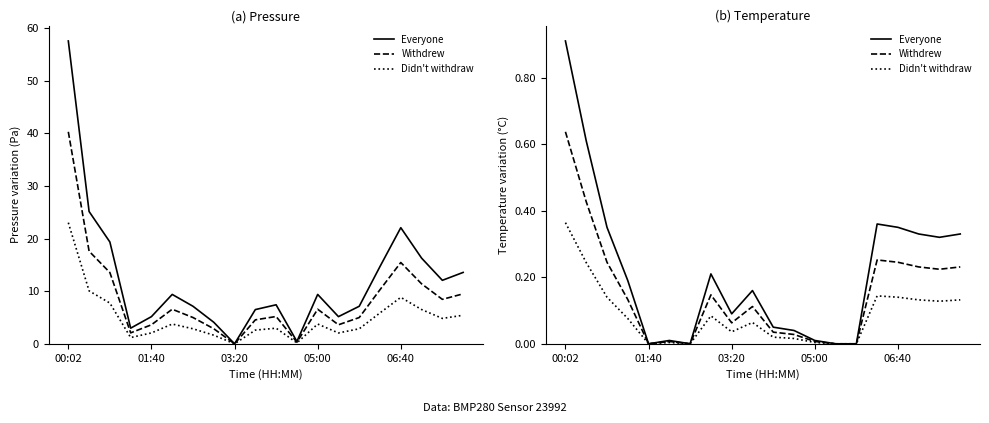

Reading right to left, transcribe all the data shown in this chart.

Pressure: 13.6	12.1	16.3	22.1	14.7	7.1	5.2	9.4	0.4	7.4	6.5	0.0	4.1	7.1	9.4	5.2	3.0	19.3	25.1	57.5
Pressure (scaled 0.7): 9.5	8.4	11.4	15.4	10.3	5.0	3.6	6.6	0.3	5.2	4.5	0.0	2.9	5.0	6.6	3.6	2.1	13.5	17.6	40.3
Pressure (scaled 0.4): 5.4	4.8	6.5	8.8	5.9	2.9	2.1	3.8	0.2	3.0	2.6	0.0	1.6	2.9	3.8	2.1	1.2	7.7	10.1	23.0
Temperature: 0.3	0.3	0.3	0.4	0.4	0.0	0.0	0.0	0.0	0.1	0.2	0.1	0.2	0.0	0.0	0.0	0.2	0.4	0.6	0.9
Temperature (scaled 0.7): 0.2	0.2	0.2	0.2	0.3	0.0	0.0	0.0	0.0	0.0	0.1	0.1	0.1	0.0	0.0	0.0	0.1	0.2	0.4	0.6
Temperature (scaled 0.4): 0.1	0.1	0.1	0.1	0.1	0.0	0.0	0.0	0.0	0.0	0.1	0.0	0.1	0.0	0.0	0.0	0.1	0.1	0.2	0.4